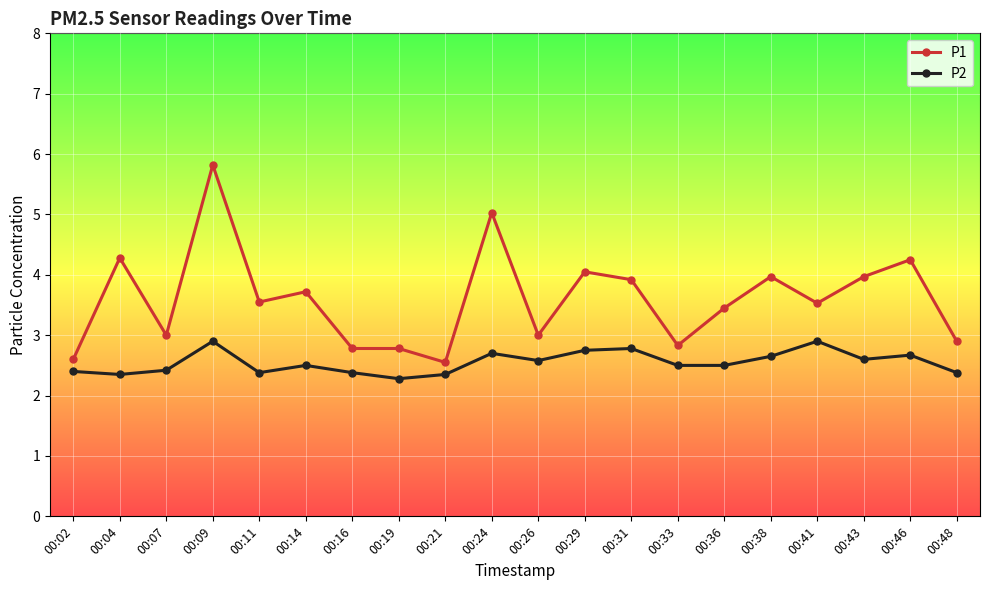

The value of P1 at 00:07 is 3.0. True or false?

True